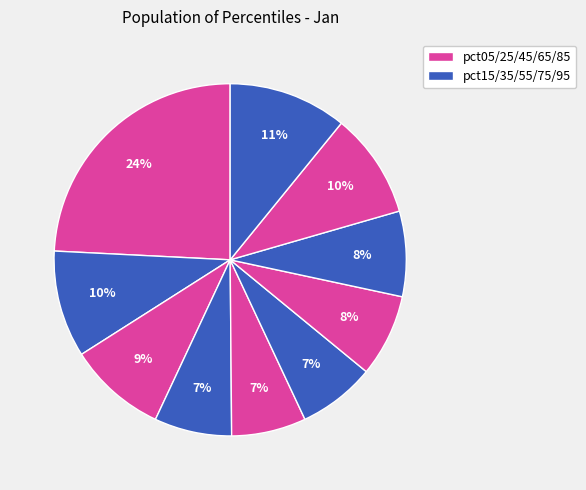

How many segments does this pie chart have?

10